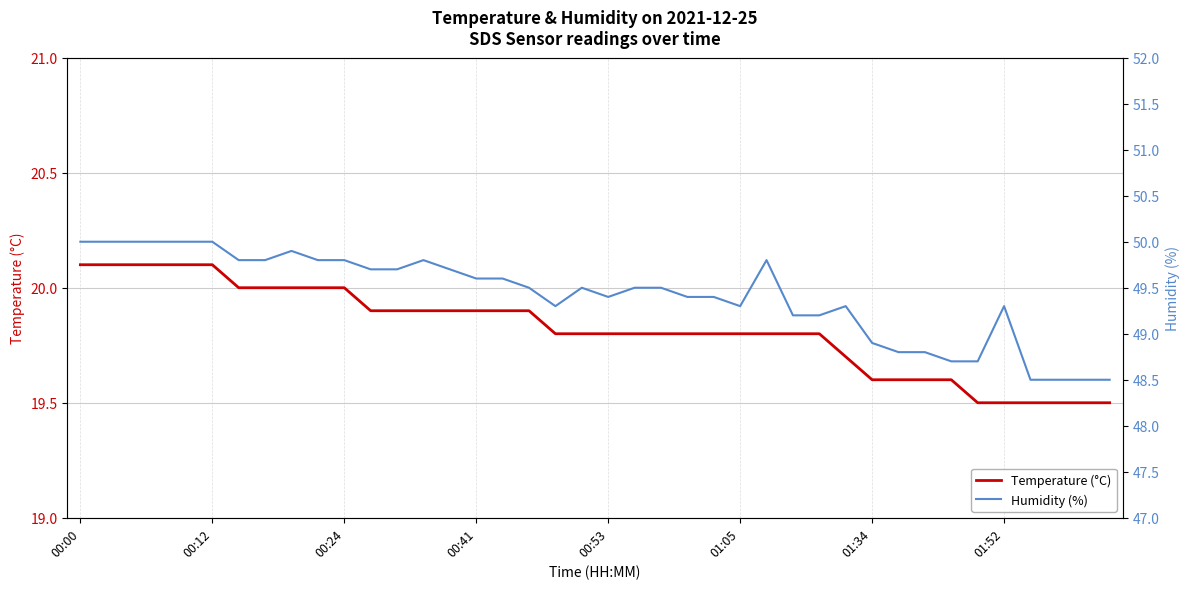

What is the smallest value displayed?

19.5